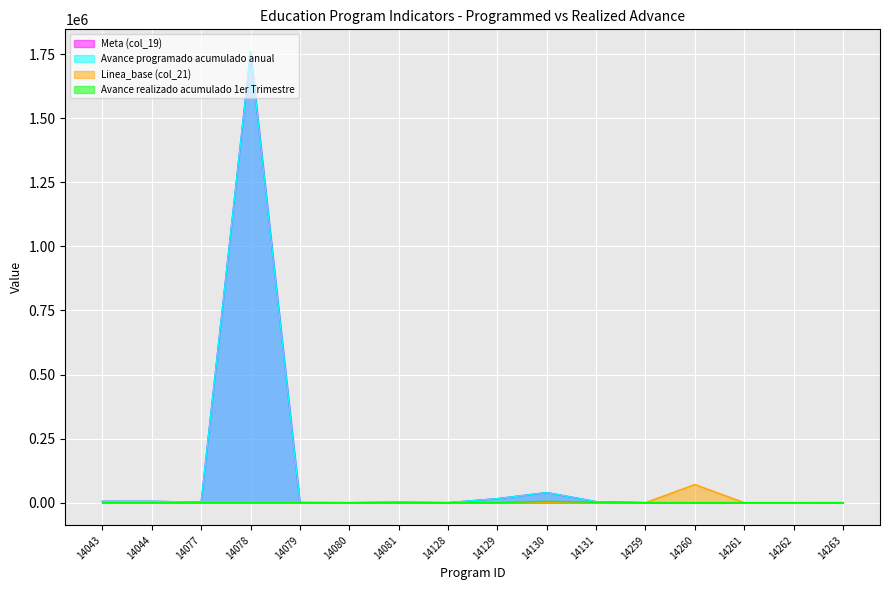

At 14044, list the series in order from smallest to largest.

Linea_base (col_21), Avance realizado acumulado 1er Trimestre, Meta (col_19), Avance programado acumulado anual